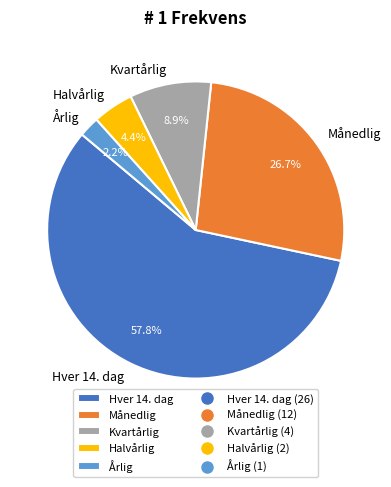

Do Hver 14. dag and Kvartårlig together represent more than half of the pie?

Yes